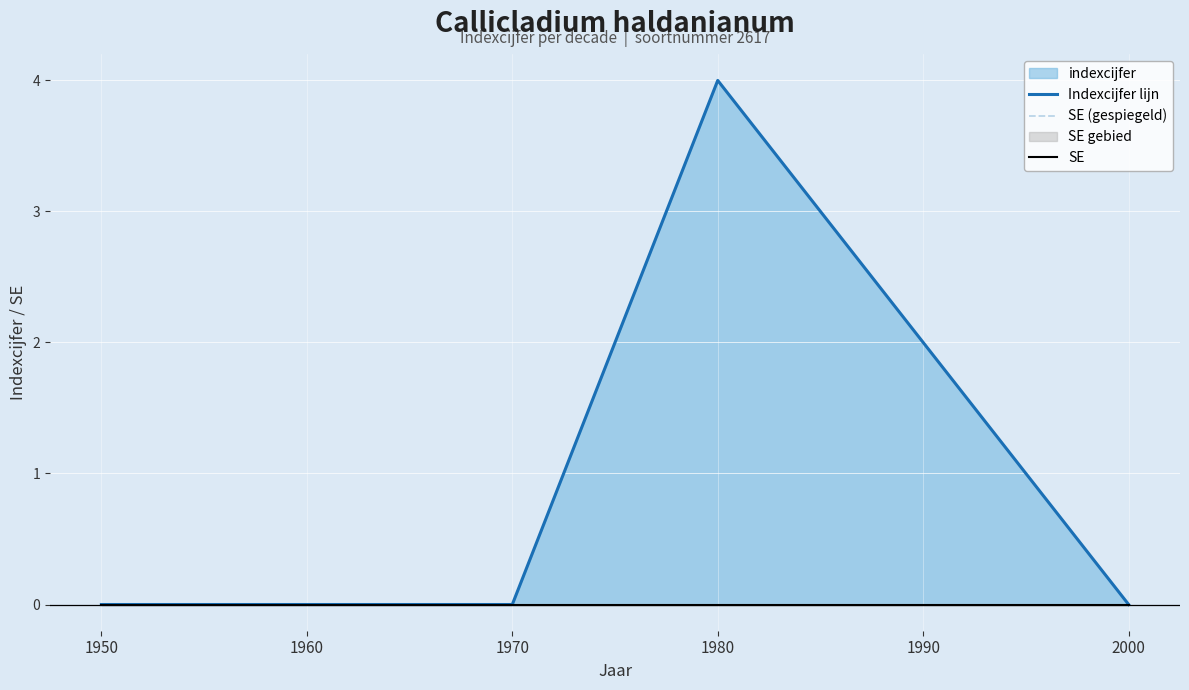

The value of SE (gespiegeld) at 1990 is 0. True or false?

True